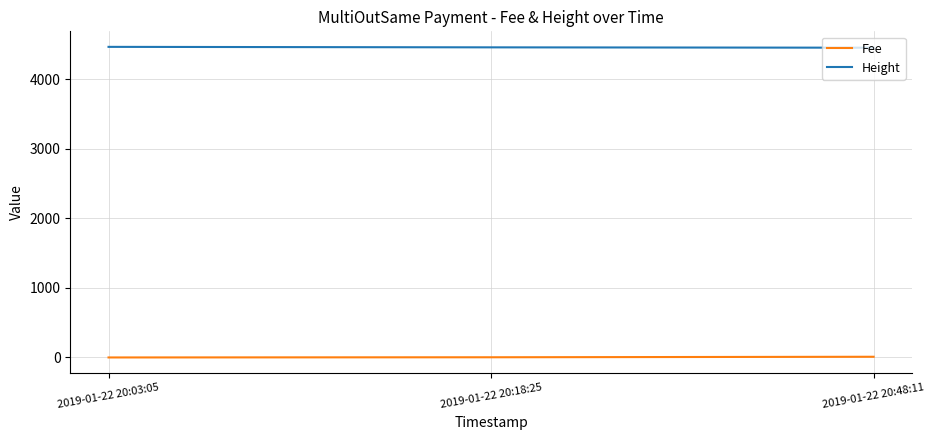

Where does the Fee series first go above 2?

2019-01-22 20:18:25